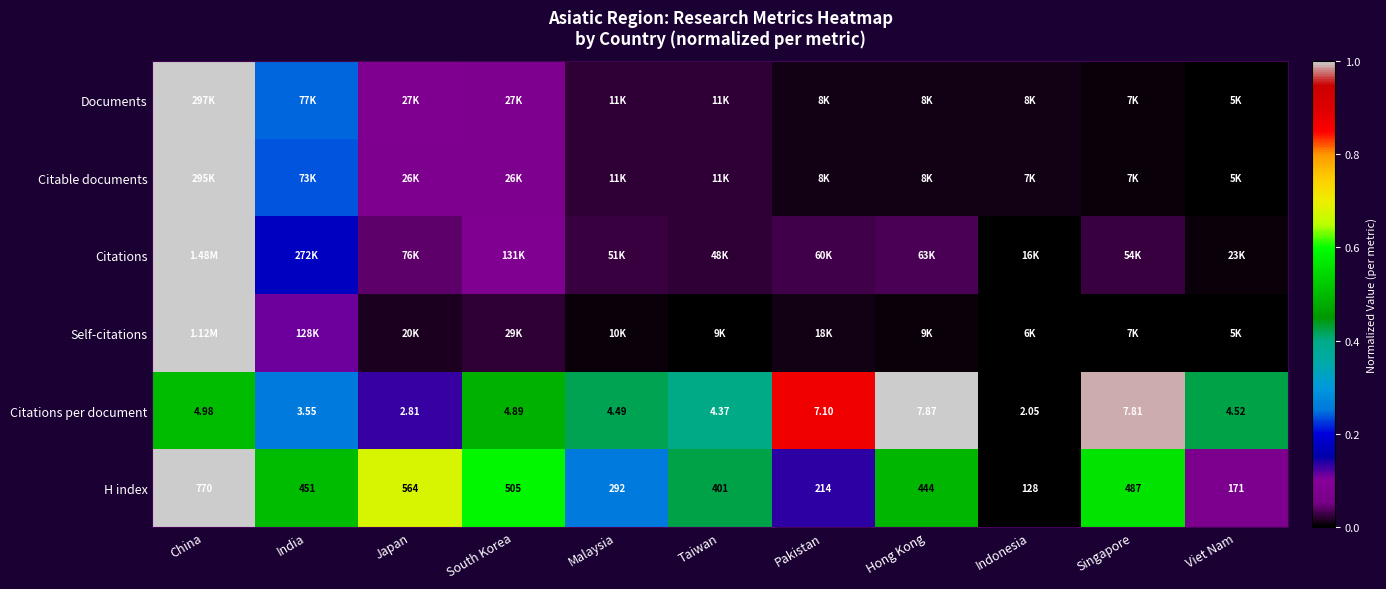

Rank the categories by H index value from lowest to highest.

Indonesia, Viet Nam, Pakistan, Malaysia, Taiwan, Hong Kong, India, Singapore, South Korea, Japan, China